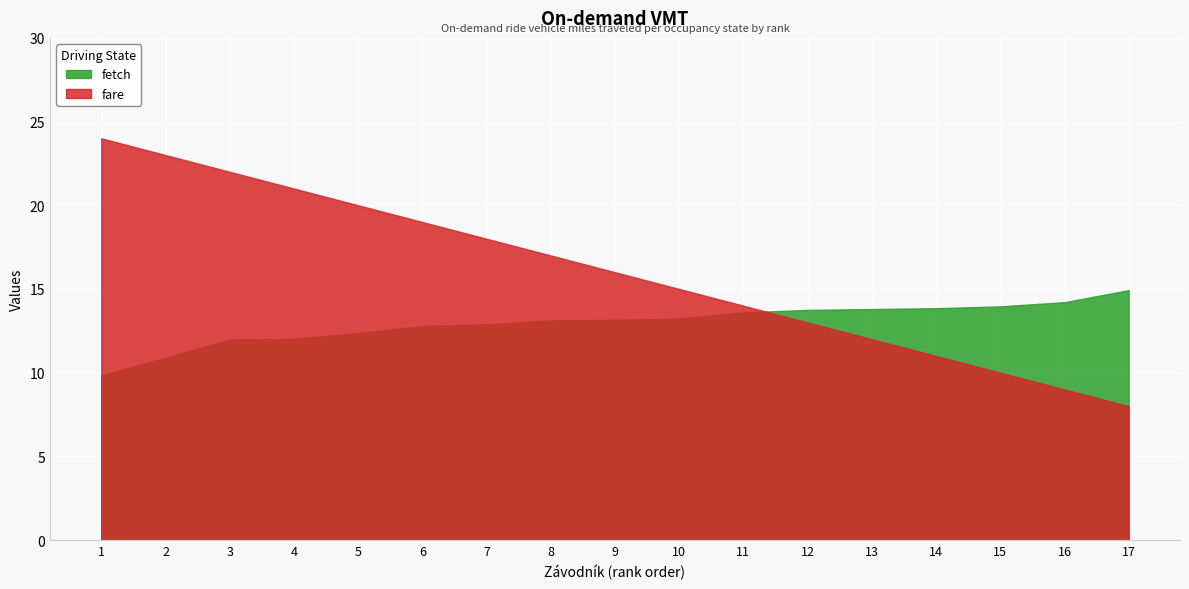

List the series in order of their overall mean, highest first.

fare, fetch